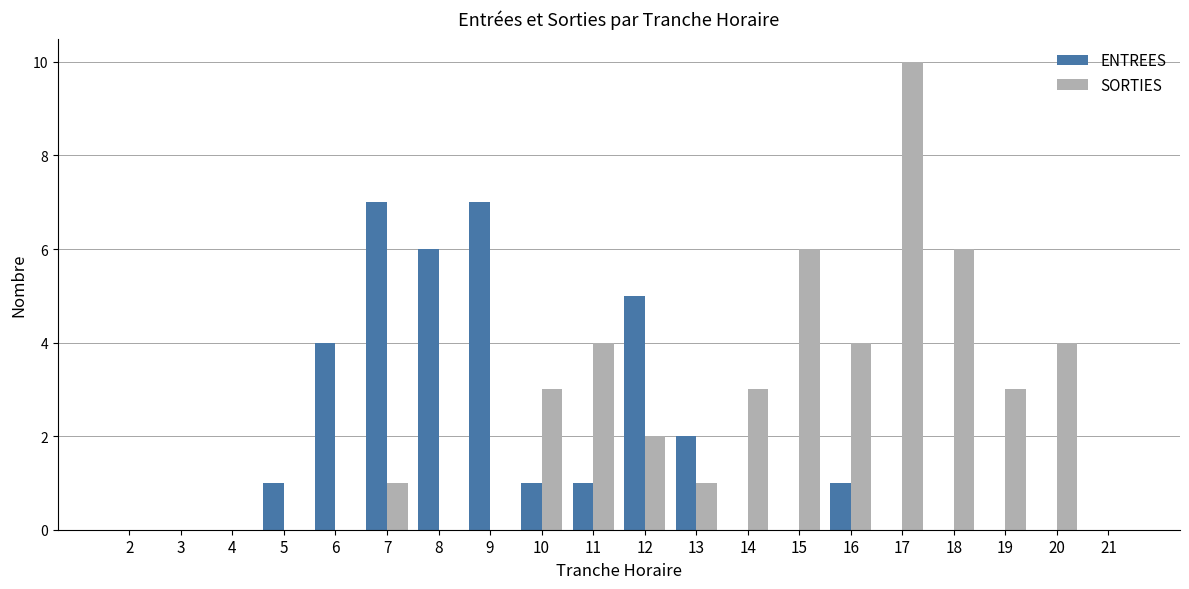

The SORTIES series shows -5 at 9. True or false?

False